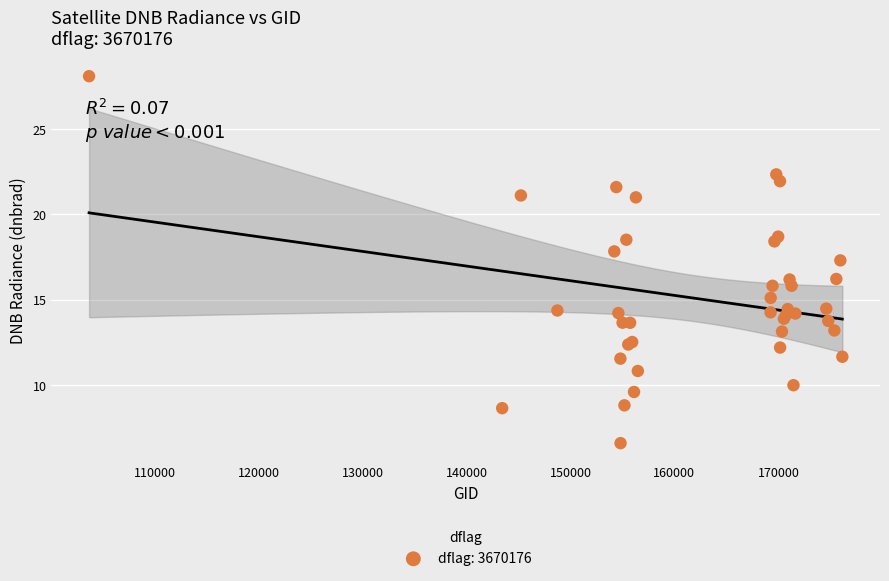

What Y value in the scatter plot is closest to 17?

17.3